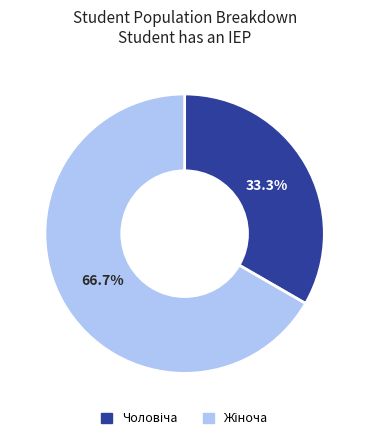

Is there a majority slice in this chart?

Yes